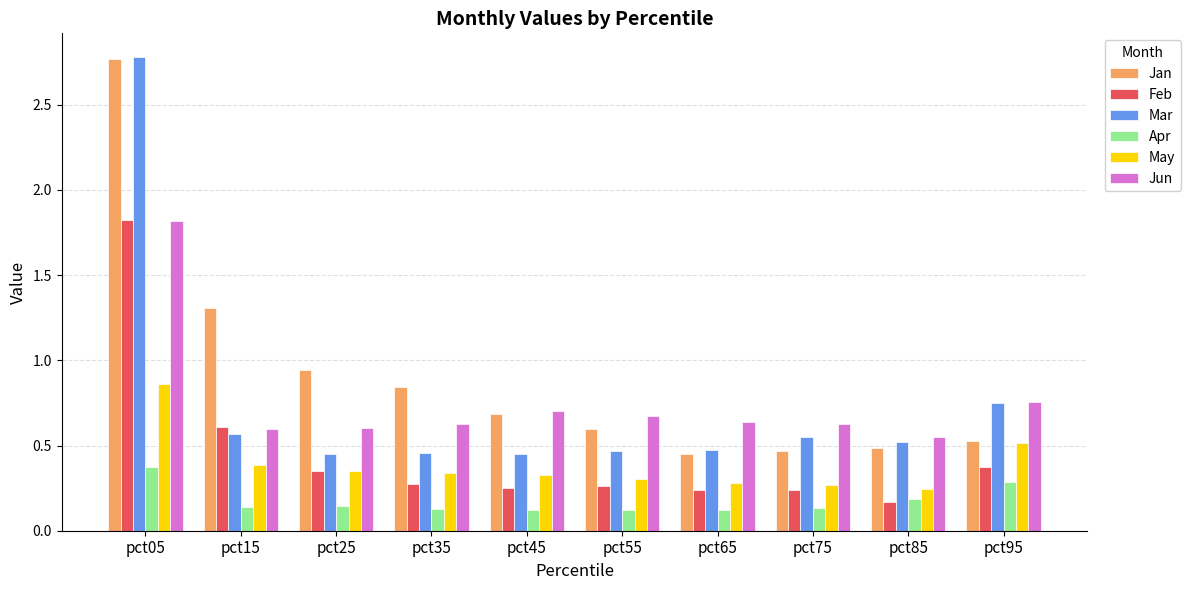

Which series has the widest spread of values?

Mar